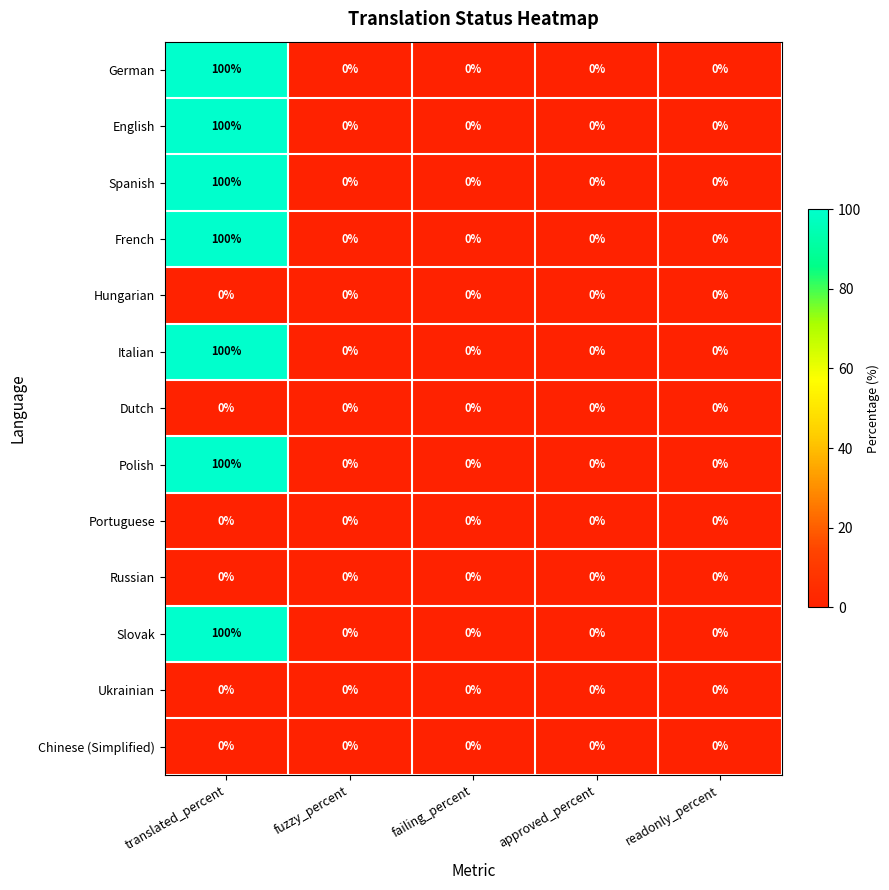

What is the maximum value shown in the chart?

100